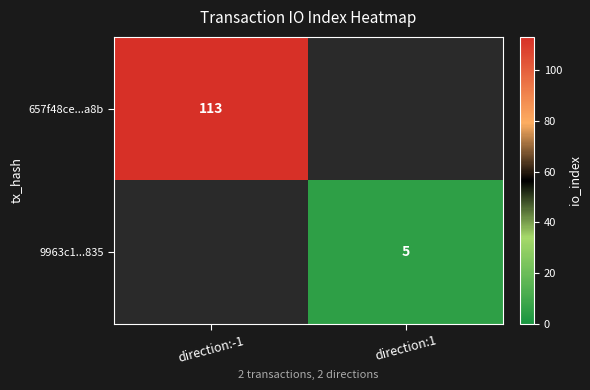

The value of 9963c1...835 at direction:1 is 5. True or false?

True